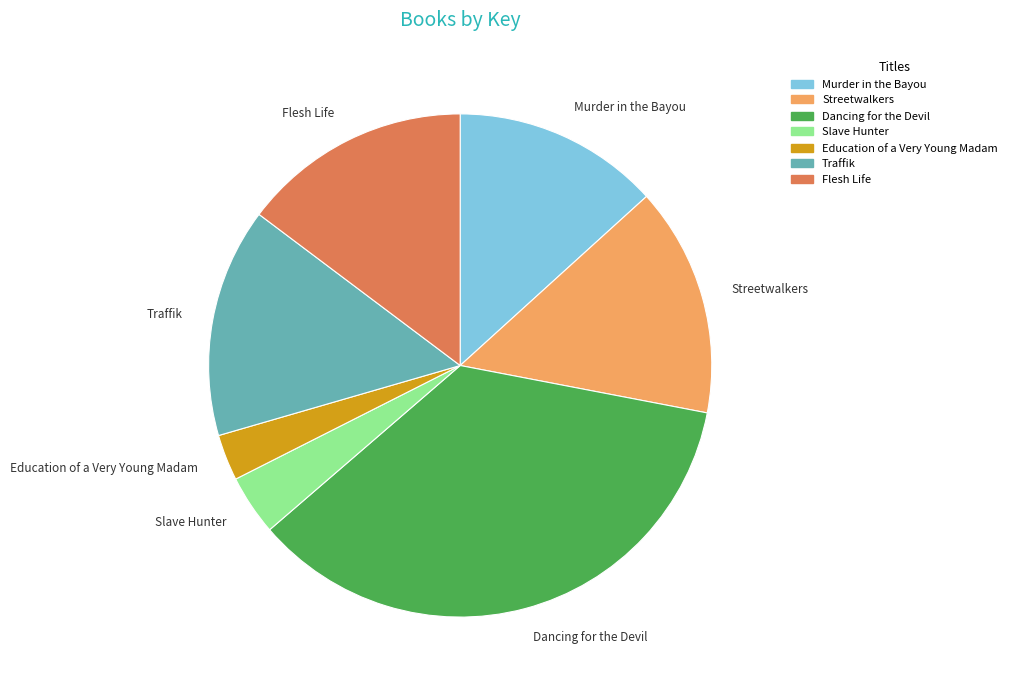

Which slice is the smallest?

Education of a Very Young Madam